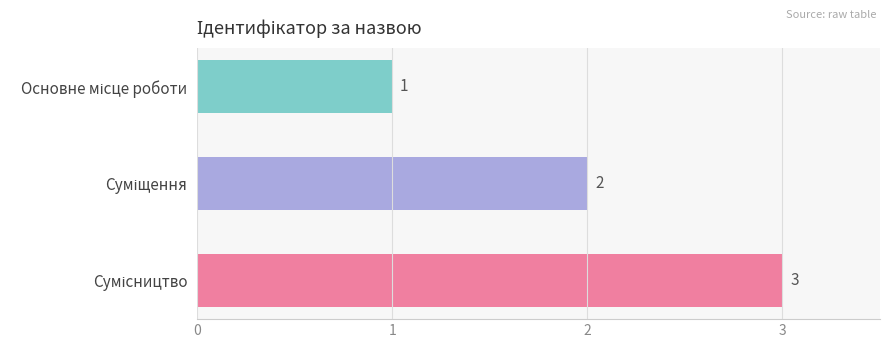

What is the sum of all values?

6